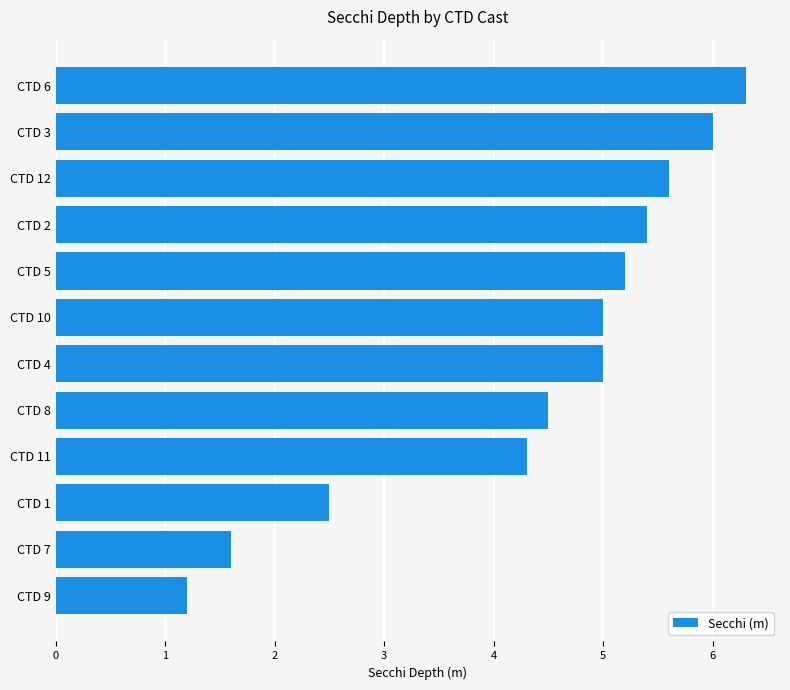

What is the average value?

4.4